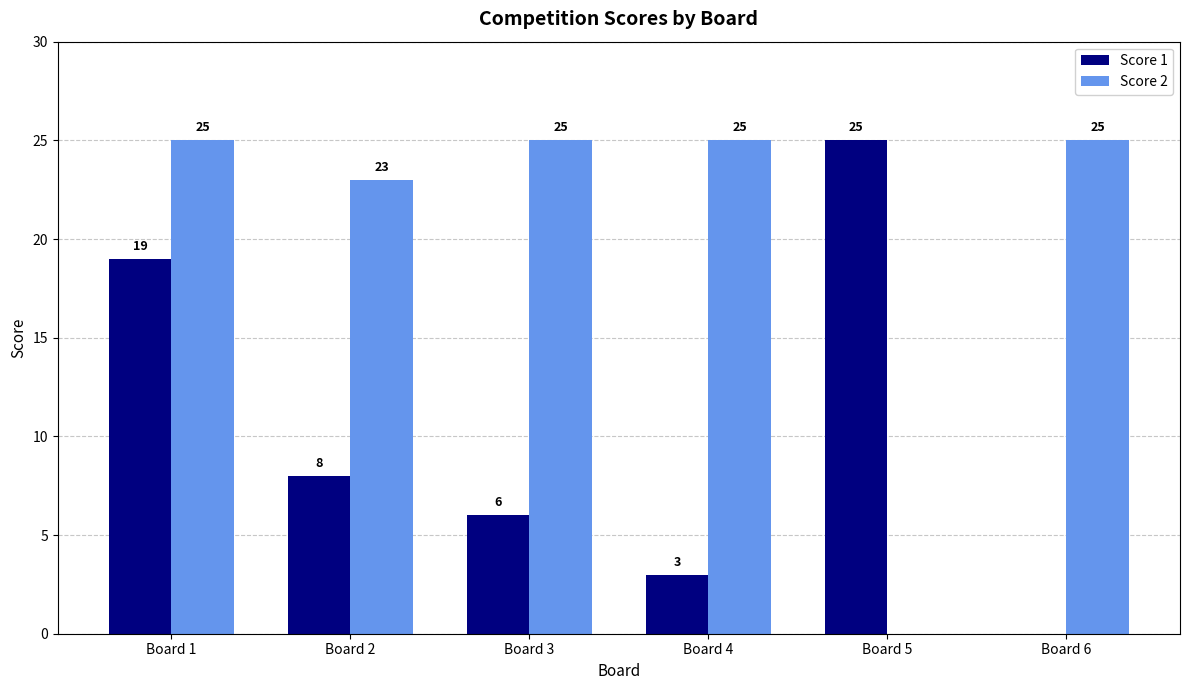

Count the number of data series in this chart.

2